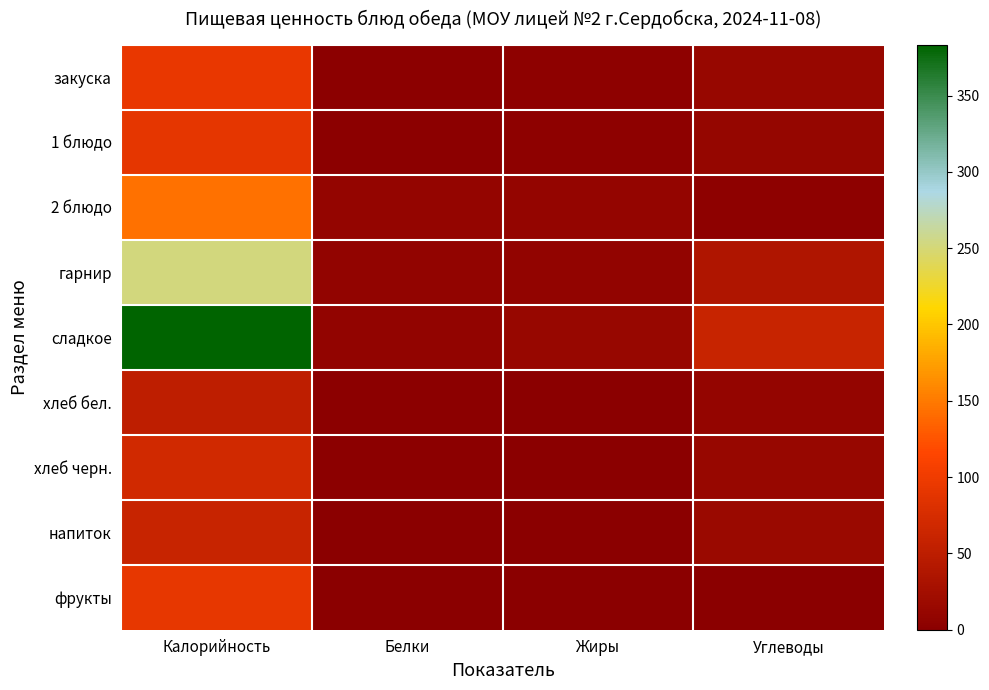

At how many categories does at least one series exceed 333?

1